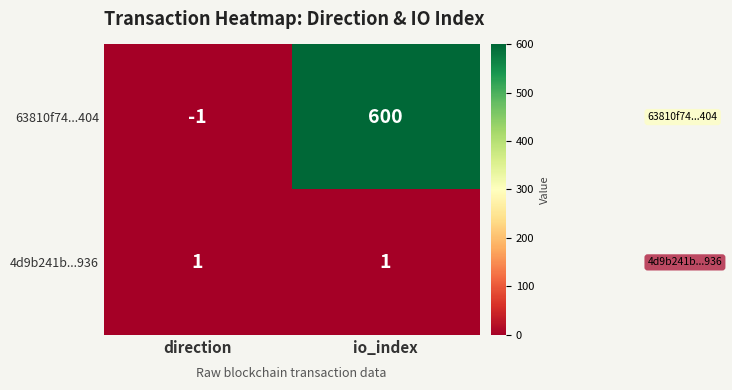

Reading left to right, what are all the values shown in this chart?

63810f74...404: -1	600
4d9b241b...936: 1	1